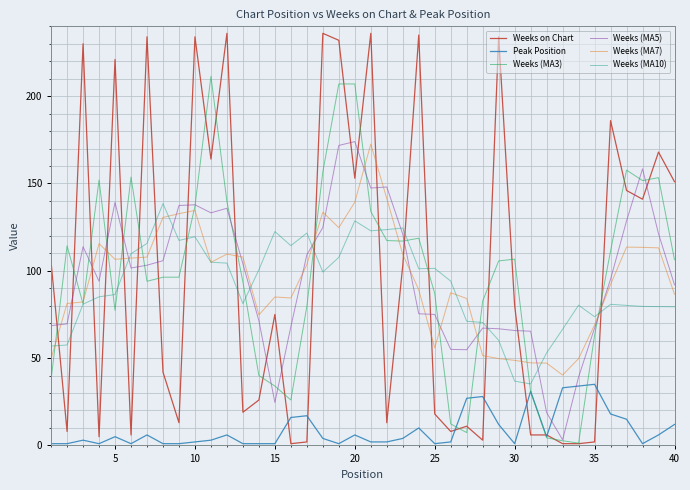

True or false: Weeks (MA3) has more than 0 points higher than both neighbors.

True